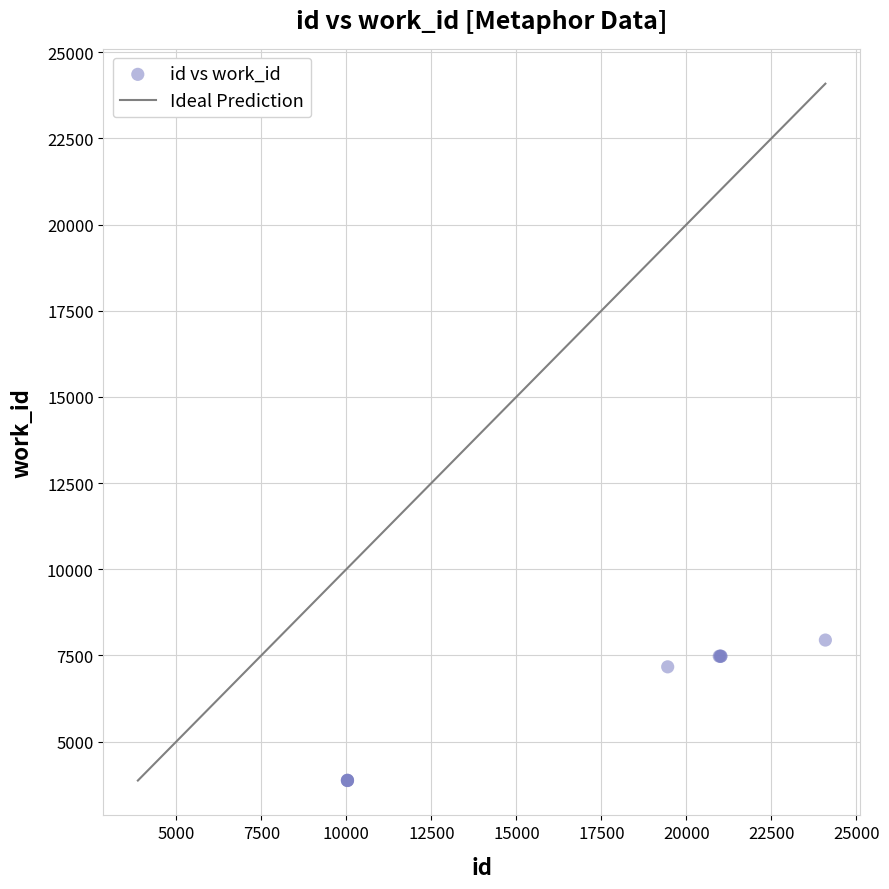

What Y value in the scatter plot is closest to 5907?

7168